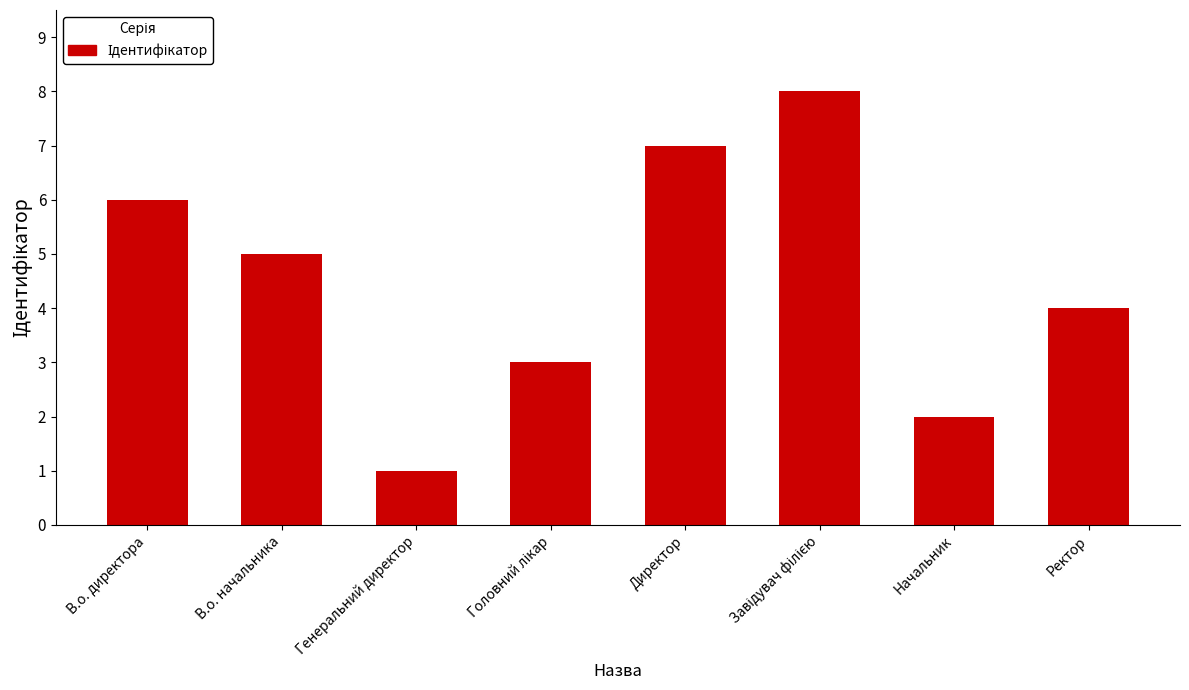

How many distinct data groups are displayed?

1